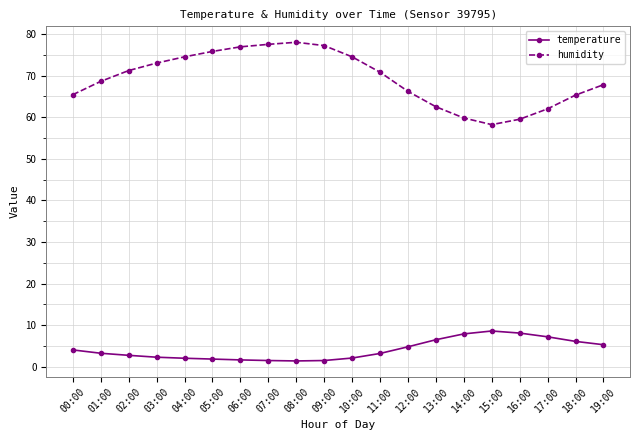

What is the total value across all series at 11:00?

74.0